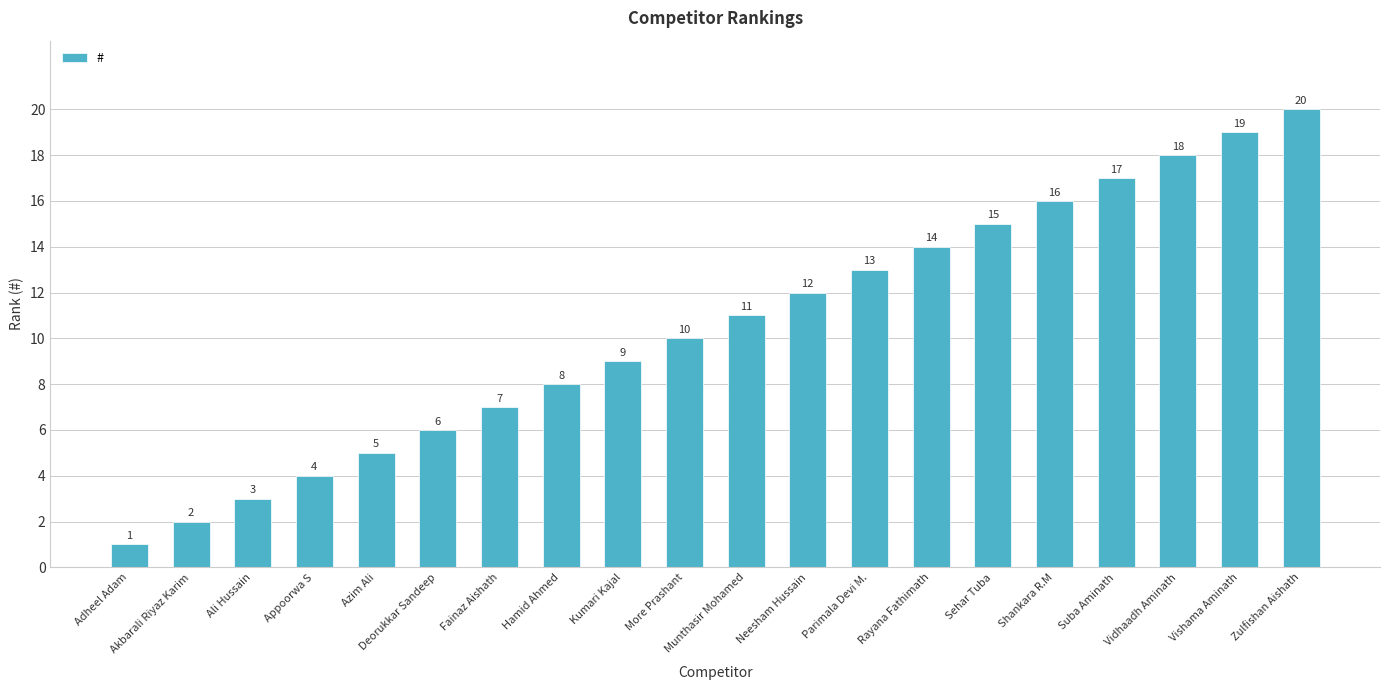

What is the label of the 3rd bar from the right?

Vidhaadh Aminath